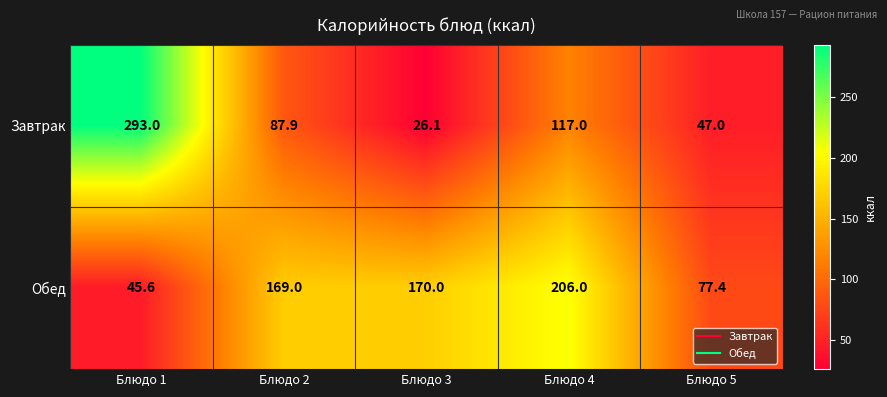

Reading left to right, list all the values displayed in this chart.

Завтрак: Блюдо 1=293.0	Блюдо 2=87.9	Блюдо 3=26.1	Блюдо 4=117.0	Блюдо 5=47.0
Обед: Блюдо 1=45.6	Блюдо 2=169.0	Блюдо 3=170.0	Блюдо 4=206.0	Блюдо 5=77.4